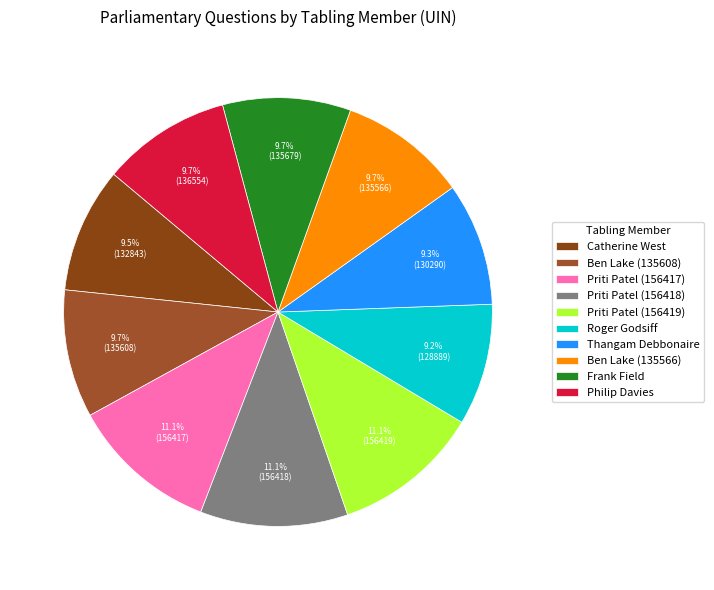

Rank the categories by value from lowest to highest.

Roger Godsiff, Thangam Debbonaire, Catherine West, Ben Lake (135566), Ben Lake (135608), Frank Field, Philip Davies, Priti Patel (156417), Priti Patel (156418), Priti Patel (156419)